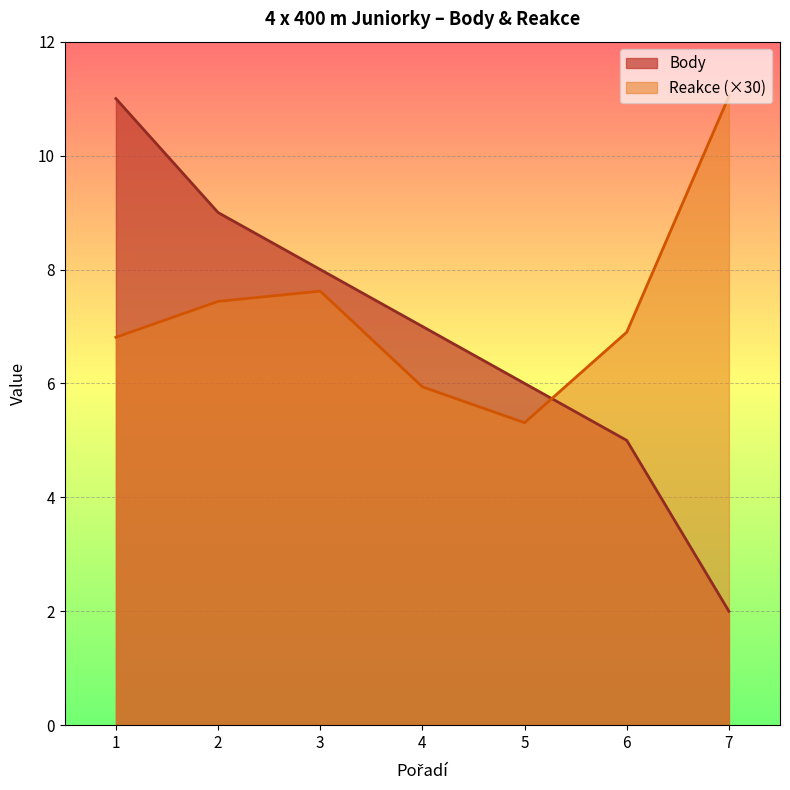

Reading right to left, transcribe all the data shown in this chart.

Body: 7=2.0	6=5.0	5=6.0	4=7.0	3=8.0	2=9.0	1=11.0
Reakce: 7=11.0	6=6.9	5=5.3	4=5.9	3=7.6	2=7.4	1=6.8